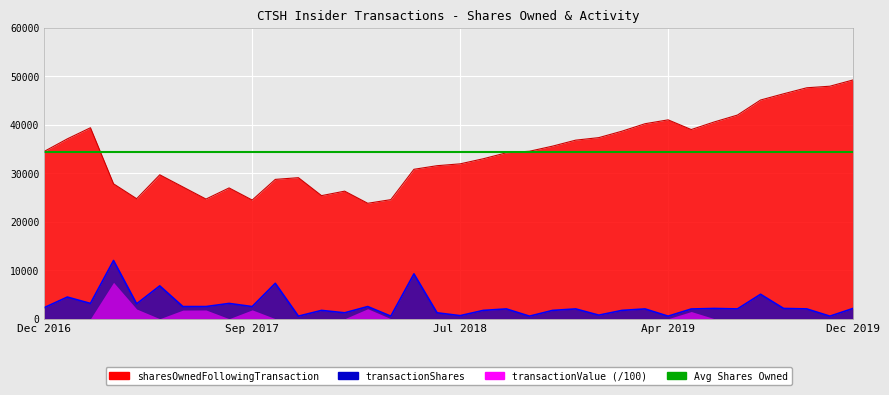

What is the sum of all transactionShares values?

98095